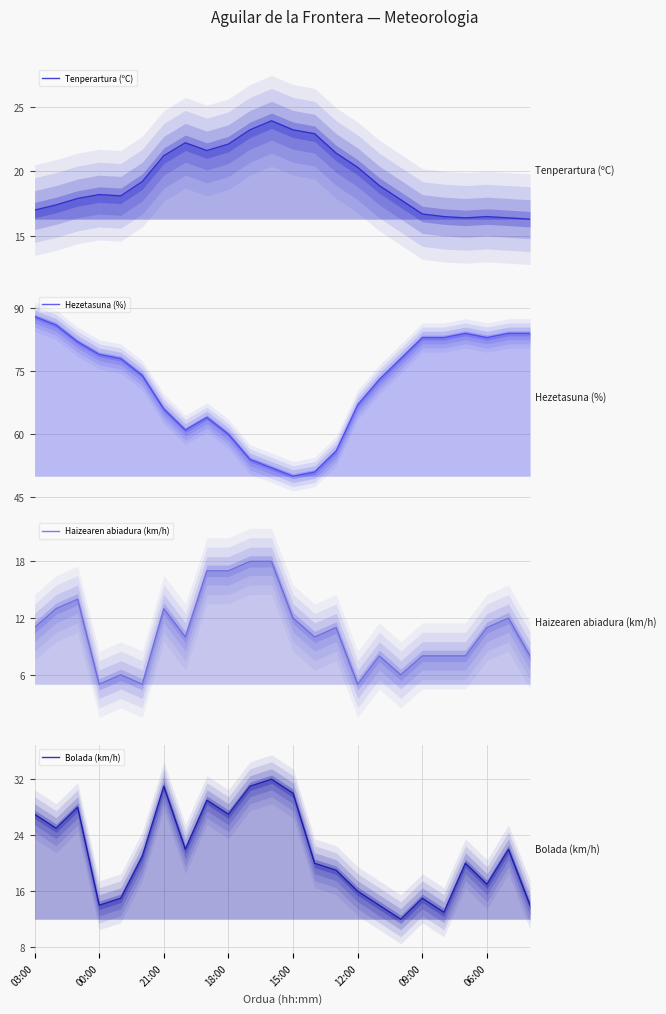

The value of Bolada (km/h) at 23 is 9.7. True or false?

False